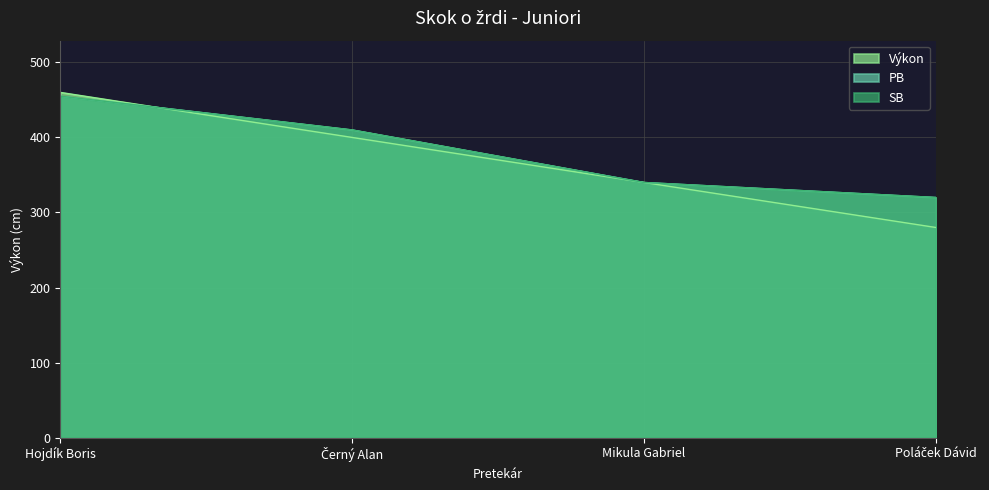

What is the difference between the second highest and minimum values in the Výkon series?

120